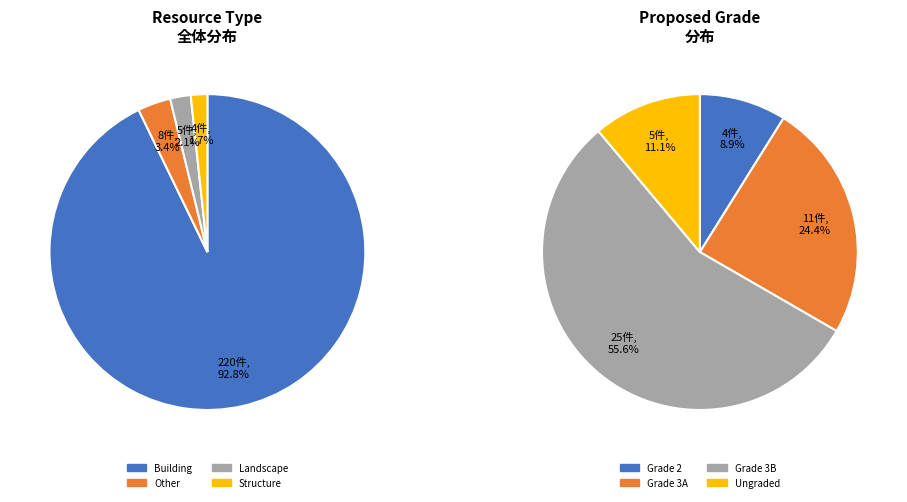

How many slices are in this pie chart?

4